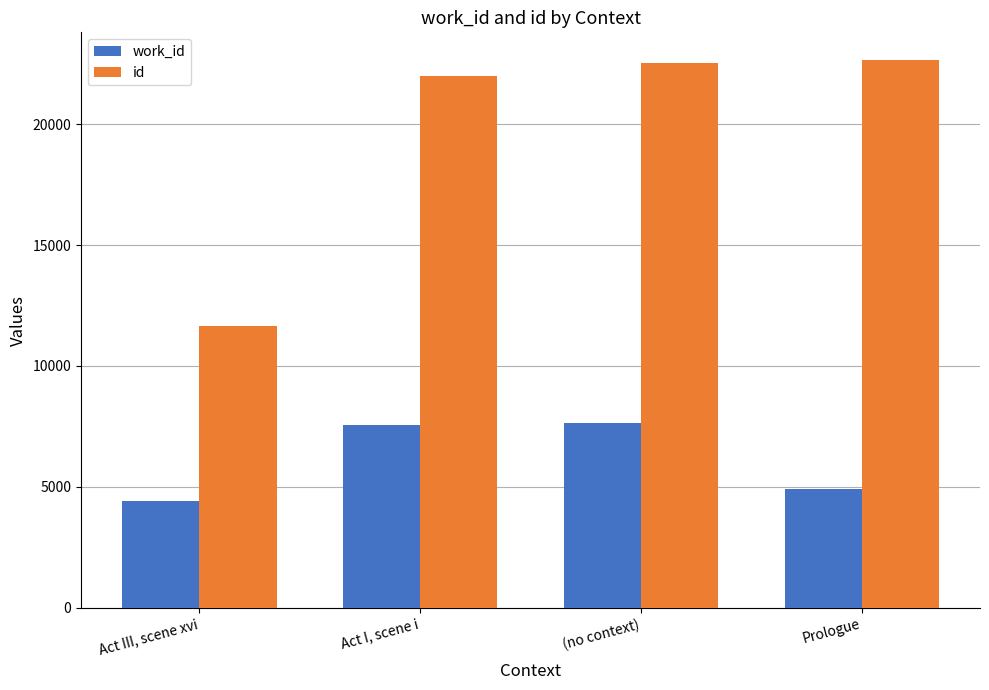

Is it true that work_id equals 2539 at (no context)?

False